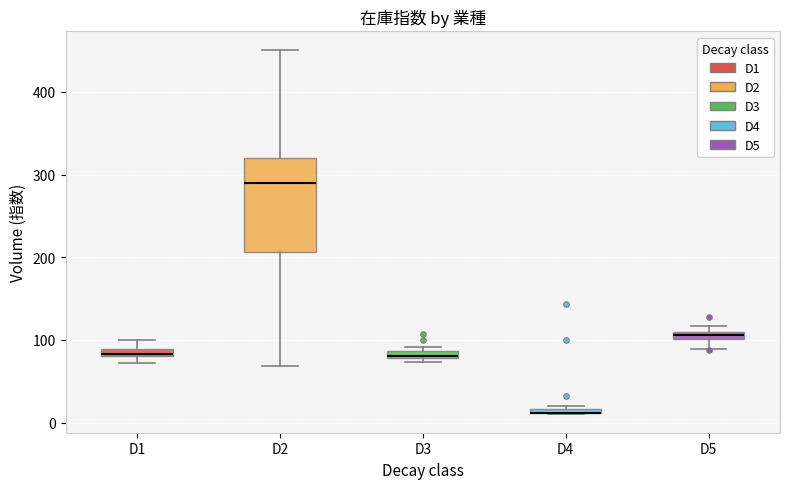

Where is the lower edge of the box for D4 on the y-axis? The values are not printed on the chart, so give them approximately, as read against the axis.

10